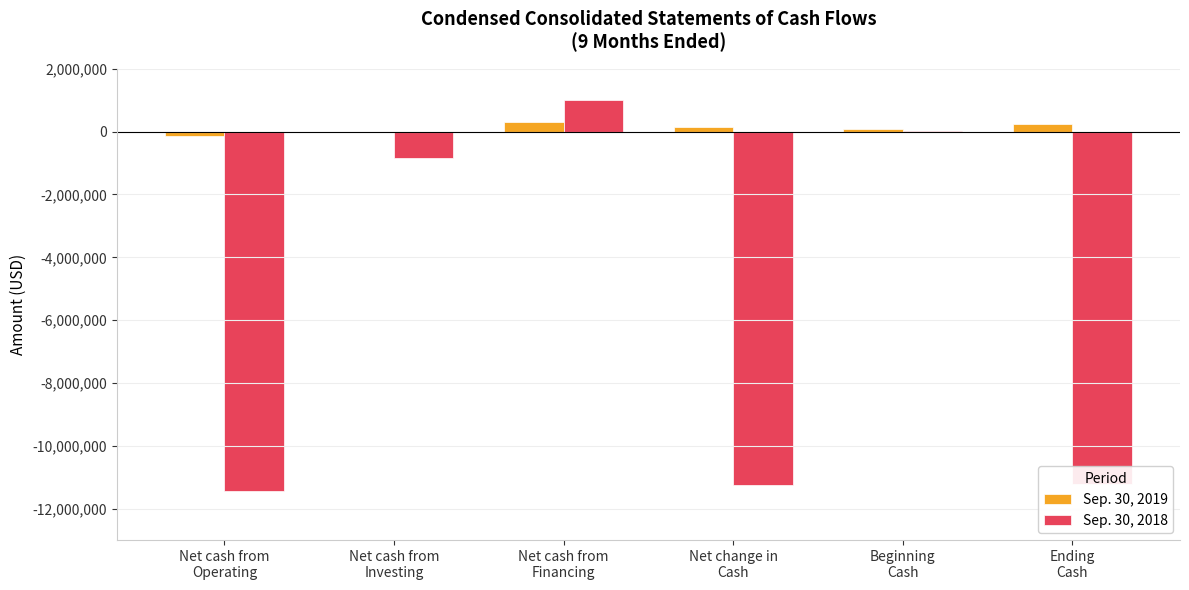

What is the greatest value displayed?

1023129